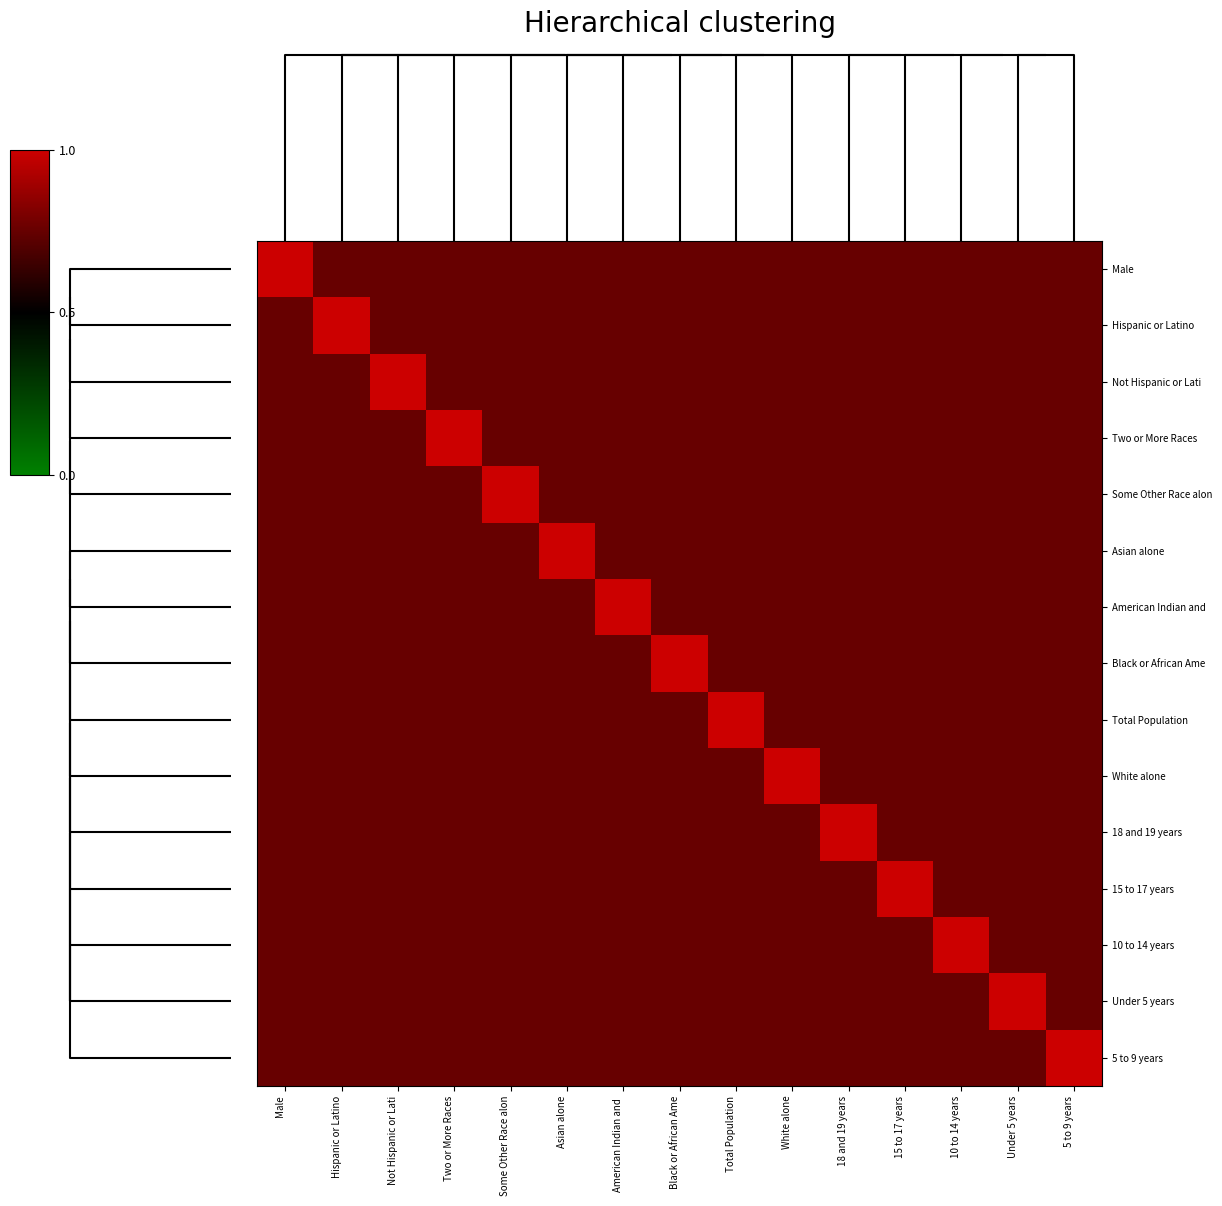

How many series are shown in this chart?

15